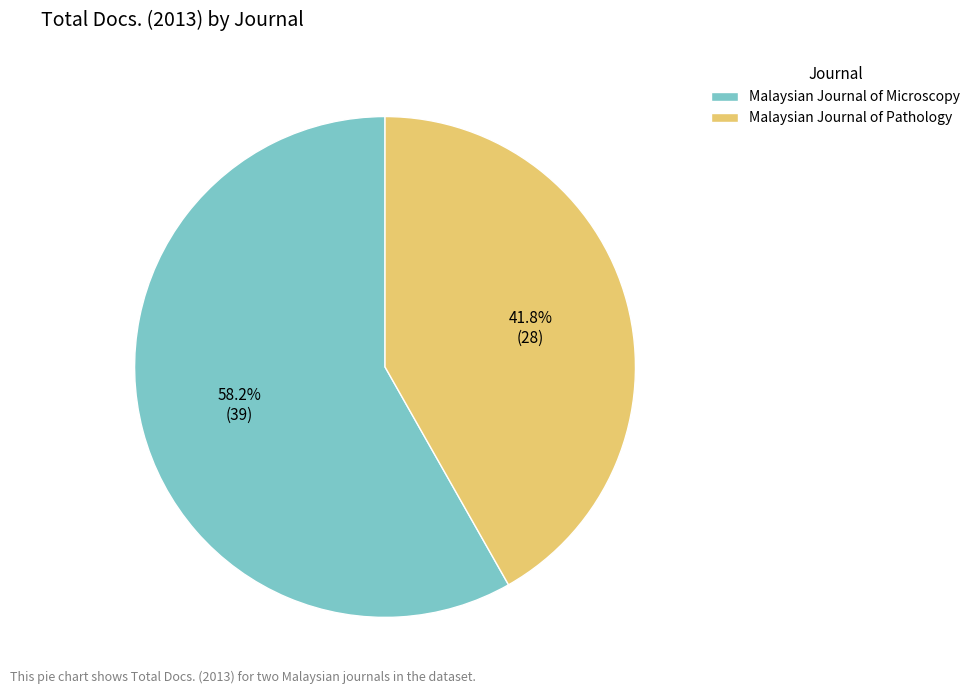

Which category has the biggest portion of the pie?

Malaysian Journal of Microscopy